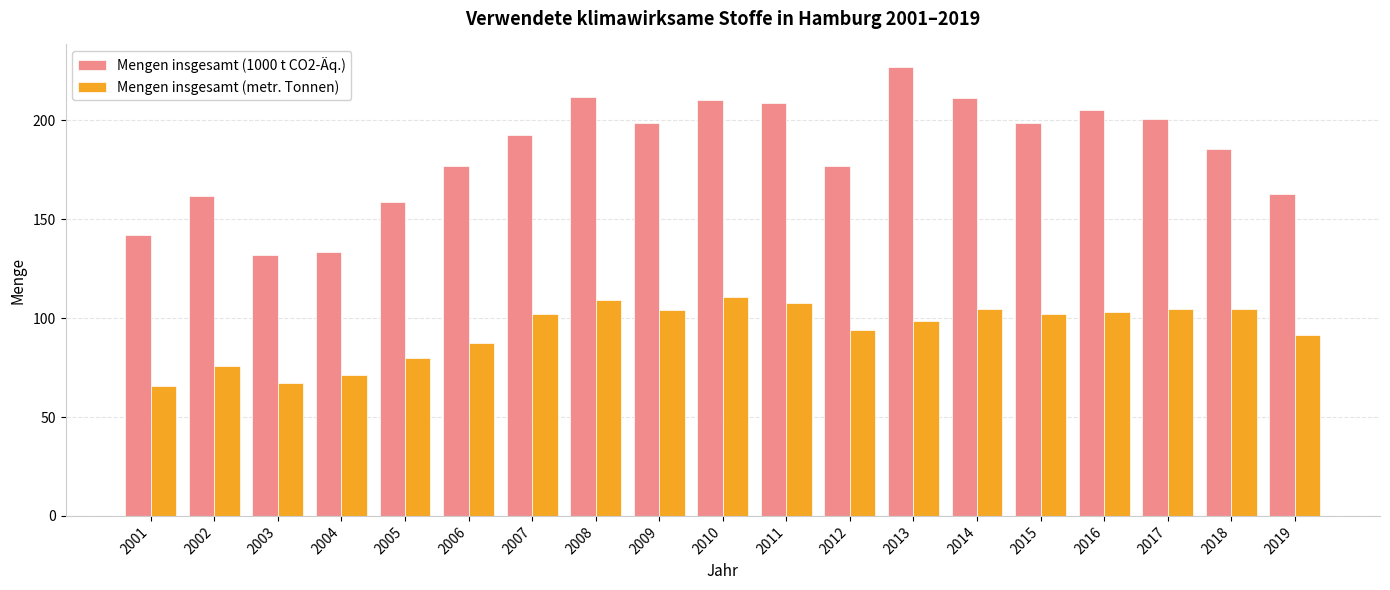

What is the total value across all series at 2003?

199.4